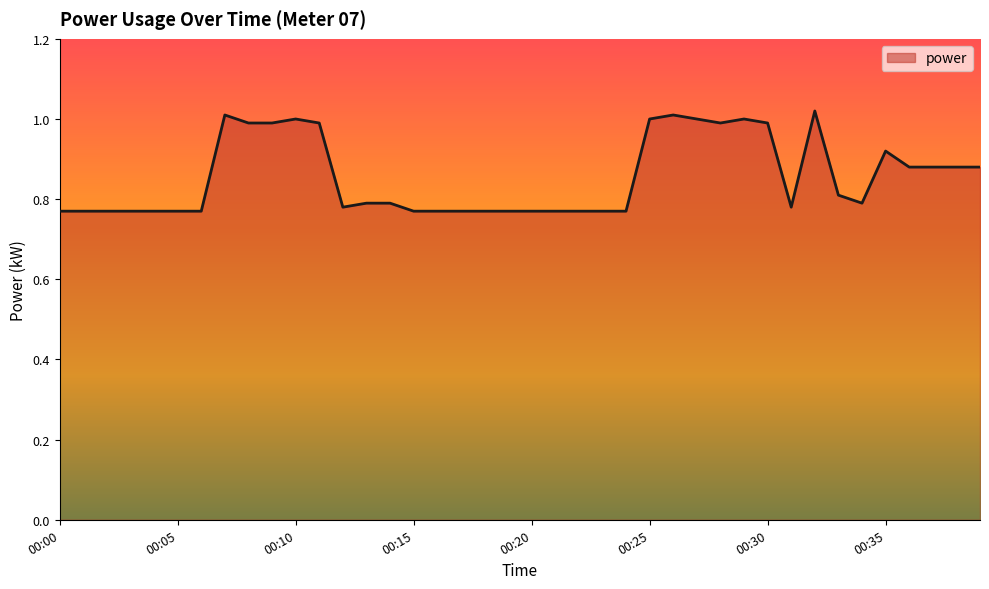

Rank the categories by value from highest to lowest.

00:32, 00:07, 00:26, 00:10, 00:25, 00:27, 00:29, 00:08, 00:09, 00:11, 00:28, 00:30, 00:35, 00:36, 00:37, 00:38, 00:39, 00:33, 00:13, 00:14, 00:34, 00:12, 00:31, 00:00, 00:01, 00:02, 00:03, 00:04, 00:05, 00:06, 00:15, 00:16, 00:17, 00:18, 00:19, 00:20, 00:21, 00:22, 00:23, 00:24